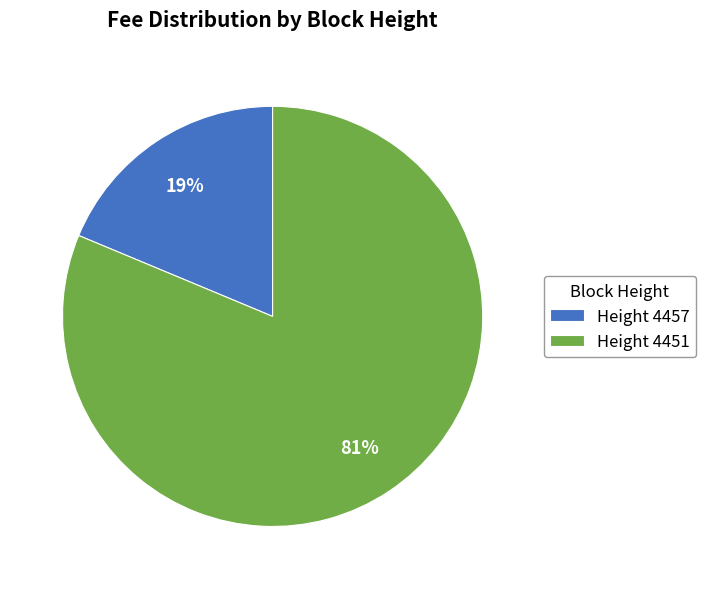

Between Height 4451 and Height 4457, which is larger?

Height 4451